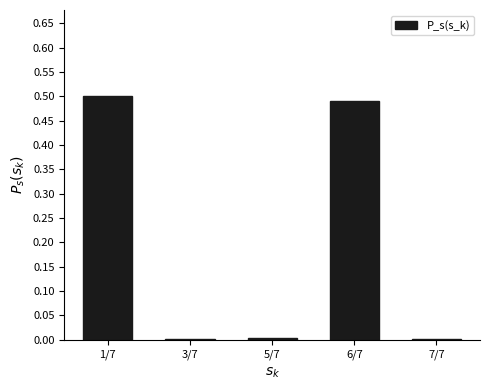

What is the sum of all values?

1.0